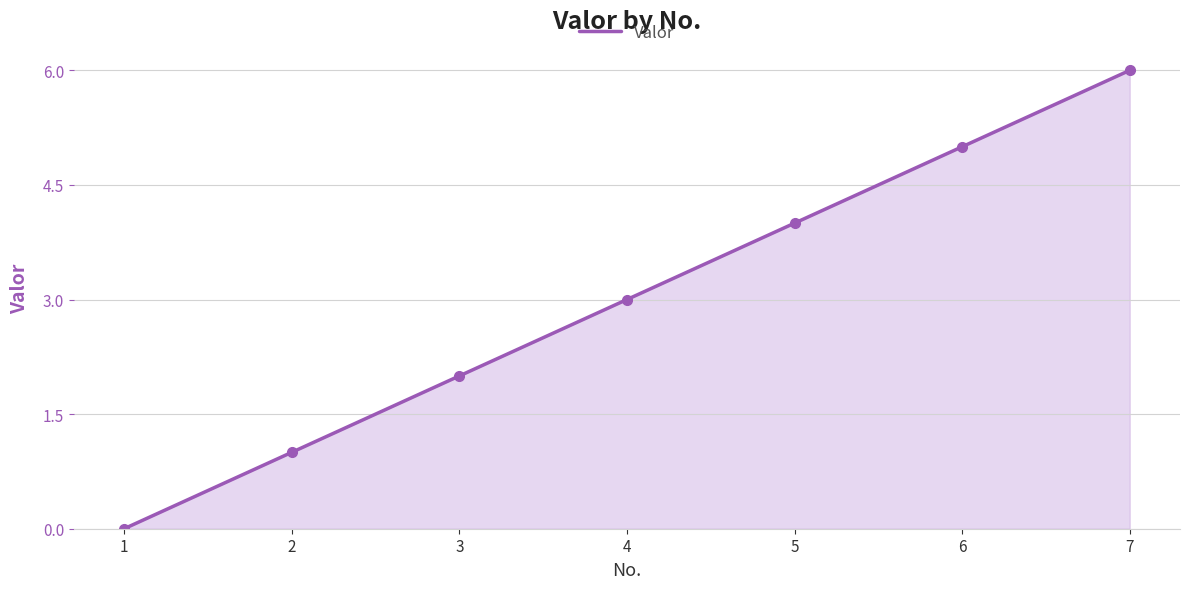

The value at 2 is 0. True or false?

False